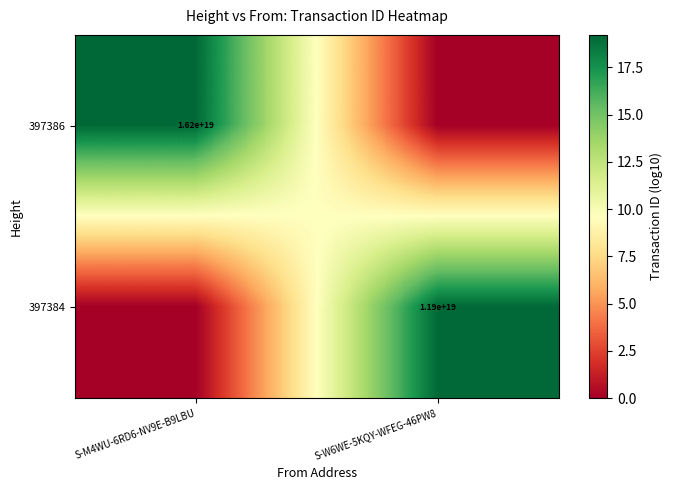

The value of 397386 at S-M4WU-6RD6-NV9E-B9LBU is 16200000000000000000. True or false?

True